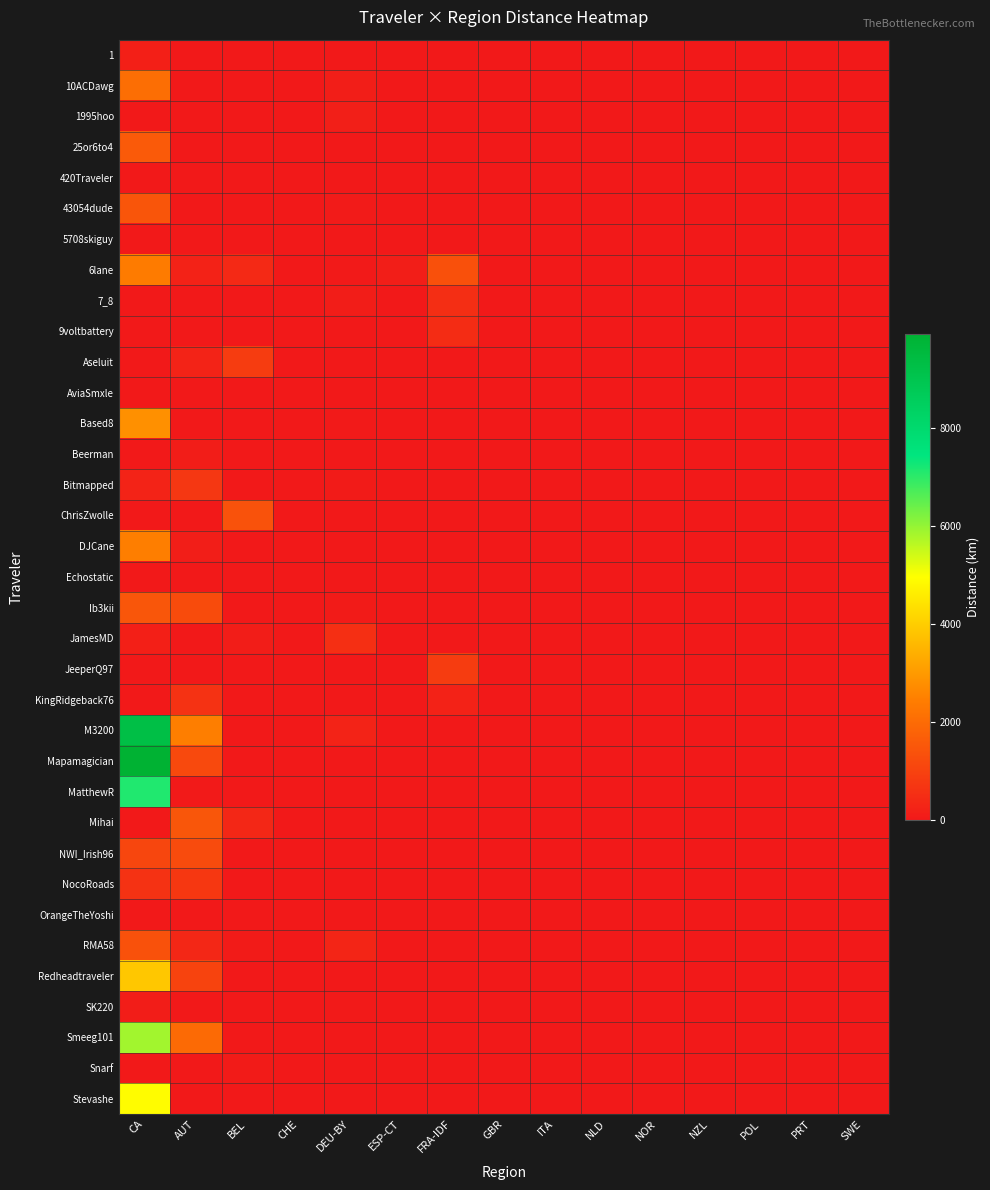

What is the spread (max minus min) of values at ESP-CT?

119.6